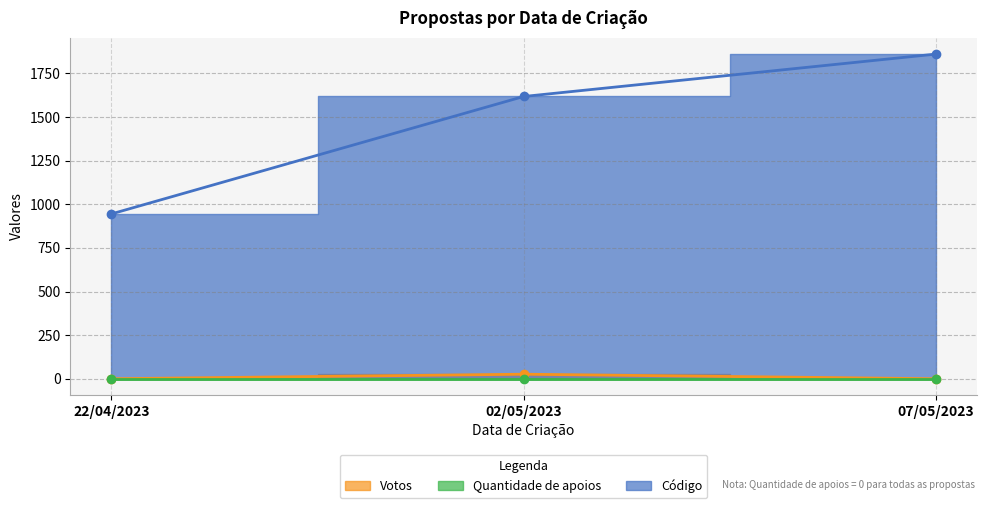

List the labels in order of Quantidade de apoios value, largest first.

07/05/2023, 02/05/2023, 22/04/2023